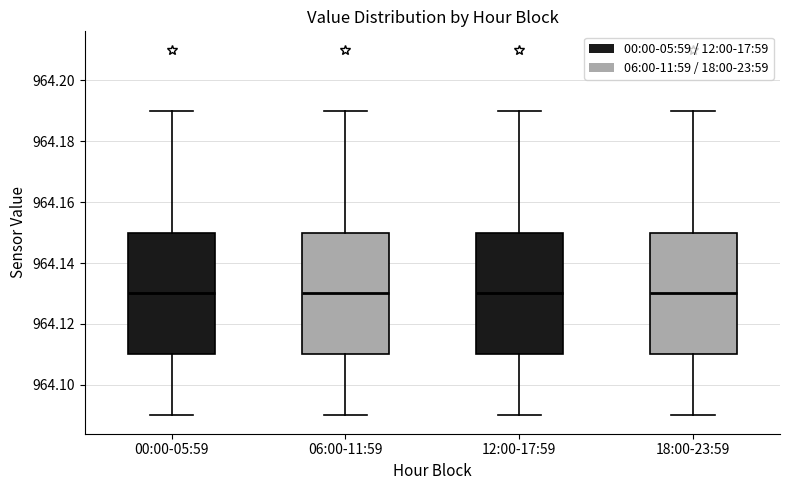

Reading left to right, read every box against the y-axis: the position of its median line, the range the box covers, and the ends of its whiskers. The values are not printed on the chart, so give them approximately, as read against the axis.

00:00-05:59: median 964.13, box 964.11 to 964.15, whiskers 964.09 to 964.19
06:00-11:59: median 964.13, box 964.11 to 964.15, whiskers 964.09 to 964.19
12:00-17:59: median 964.13, box 964.11 to 964.15, whiskers 964.09 to 964.19
18:00-23:59: median 964.13, box 964.11 to 964.15, whiskers 964.09 to 964.19